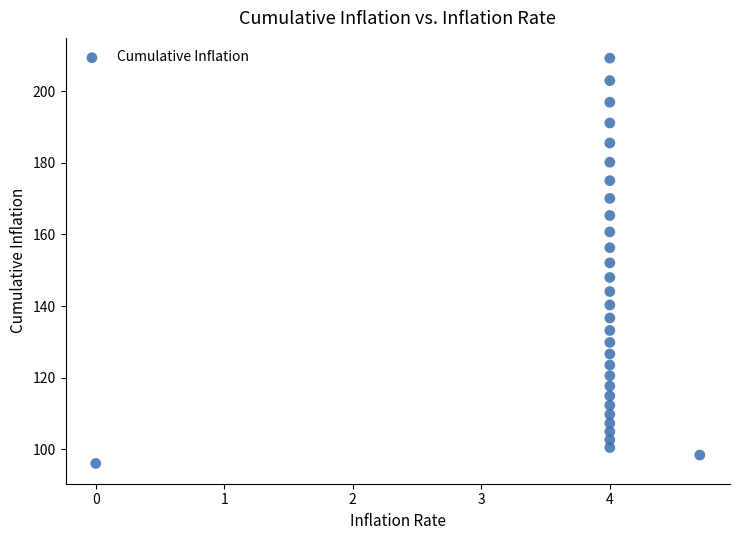

What is the range of Y values (max minus min)?

113.3